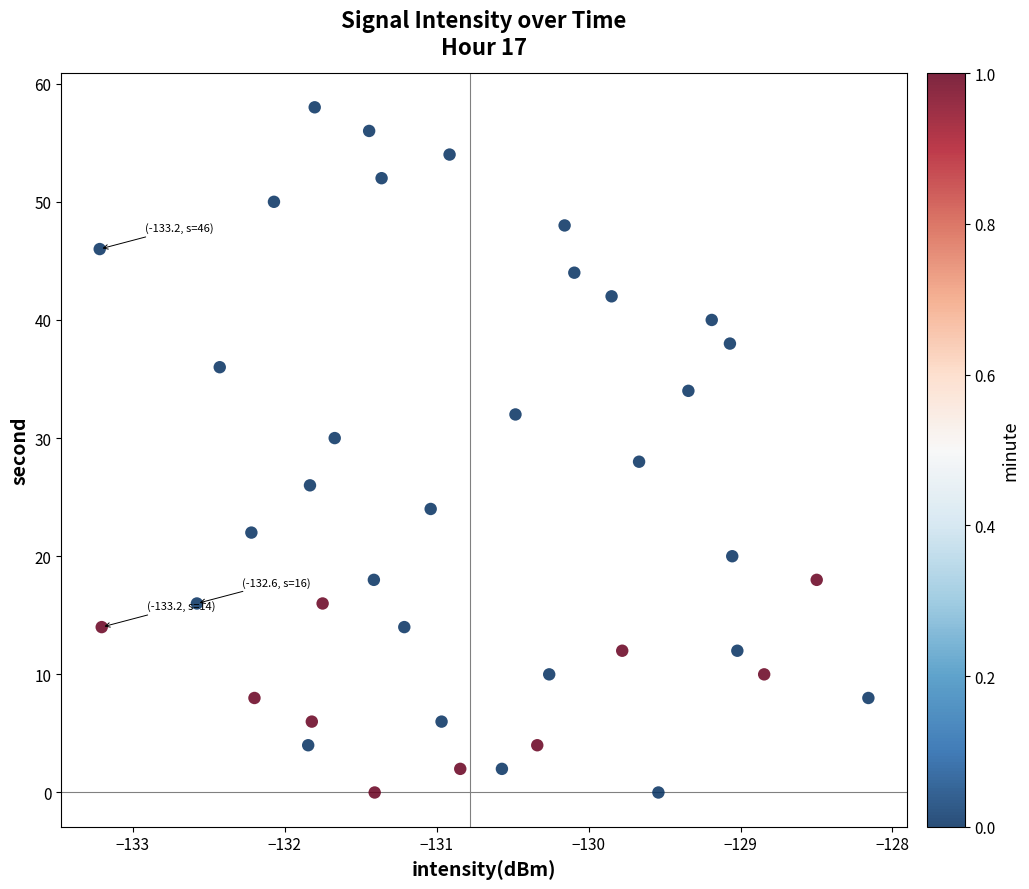

What is the range of Y values (max minus min)?

58